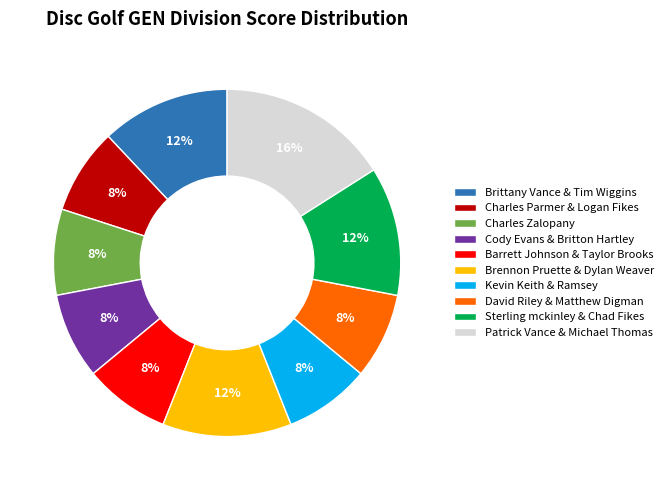

Is it true that David Riley & Matthew Digman is 8% of the pie?

True